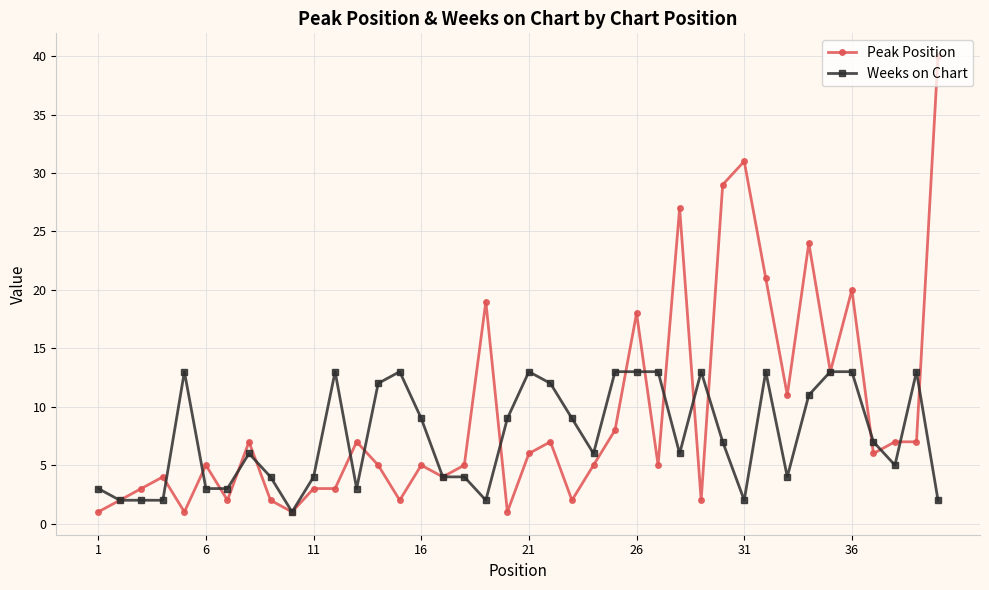

Rank the series by their maximum value, from lowest to highest.

Weeks on Chart, Peak Position